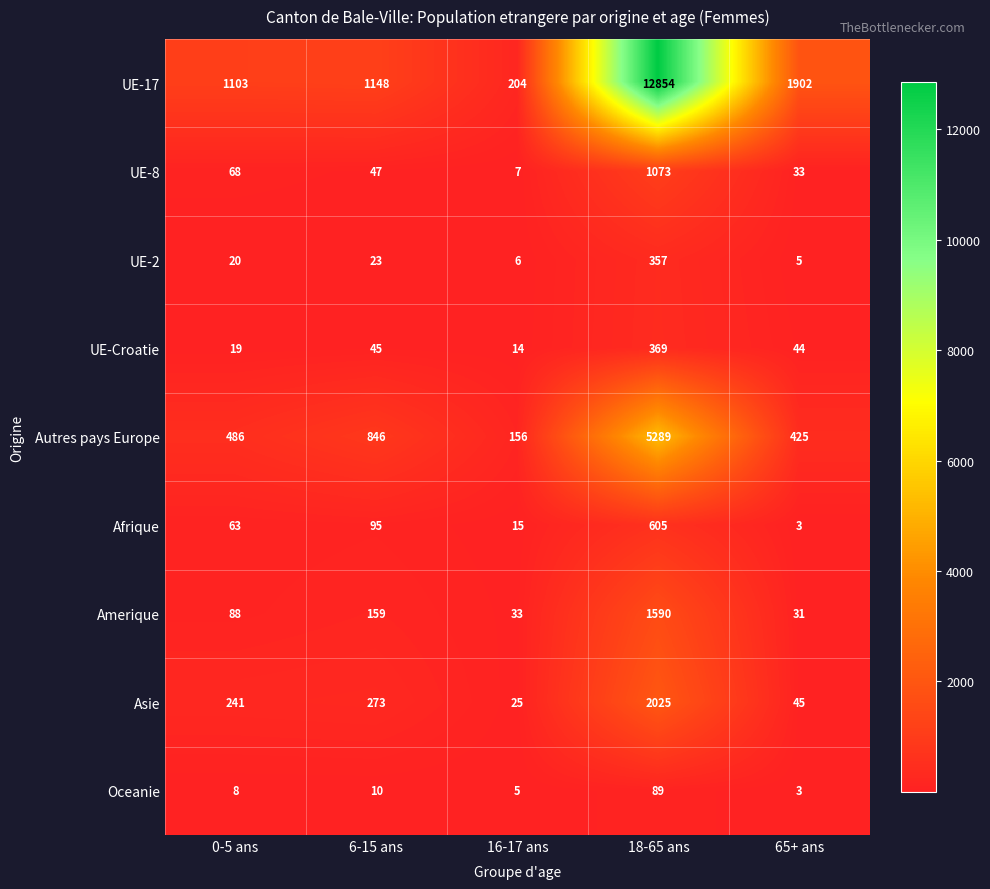

List the series in order of their peak value, lowest first.

Oceanie, UE-2, UE-Croatie, Afrique, UE-8, Amerique, Asie, Autres pays Europe, UE-17